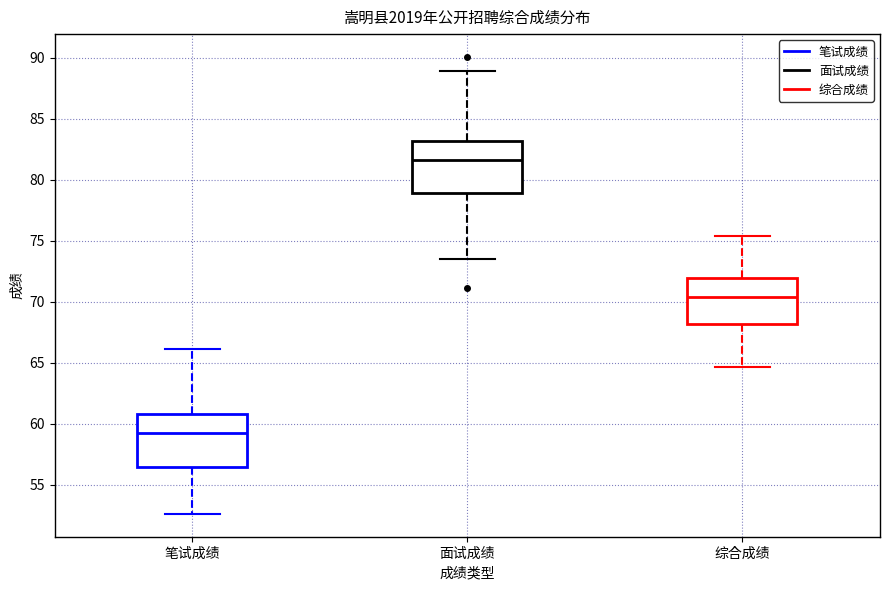

Reading left to right, read every box against the y-axis: the position of its median line, the range the box covers, and the ends of its whiskers. The values are not printed on the chart, so give them approximately, as read against the axis.

笔试成绩: median 59.0, box 56.5 to 61.0, whiskers 52.5 to 66.0
面试成绩: median 81.5, box 79.0 to 83.0, whiskers 73.5 to 89.0
综合成绩: median 70.5, box 68.0 to 72.0, whiskers 64.5 to 75.5